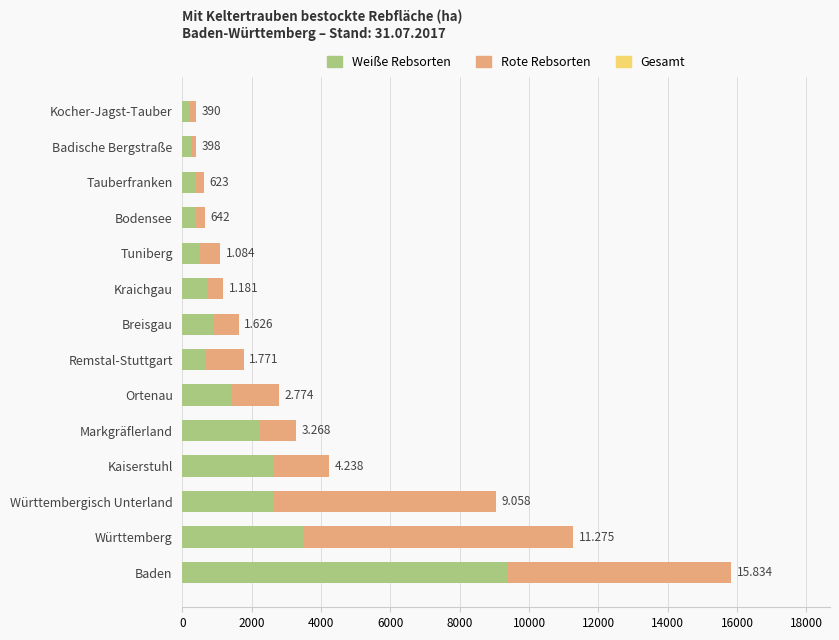

At how many categories does at least one series exceed 12405?

1